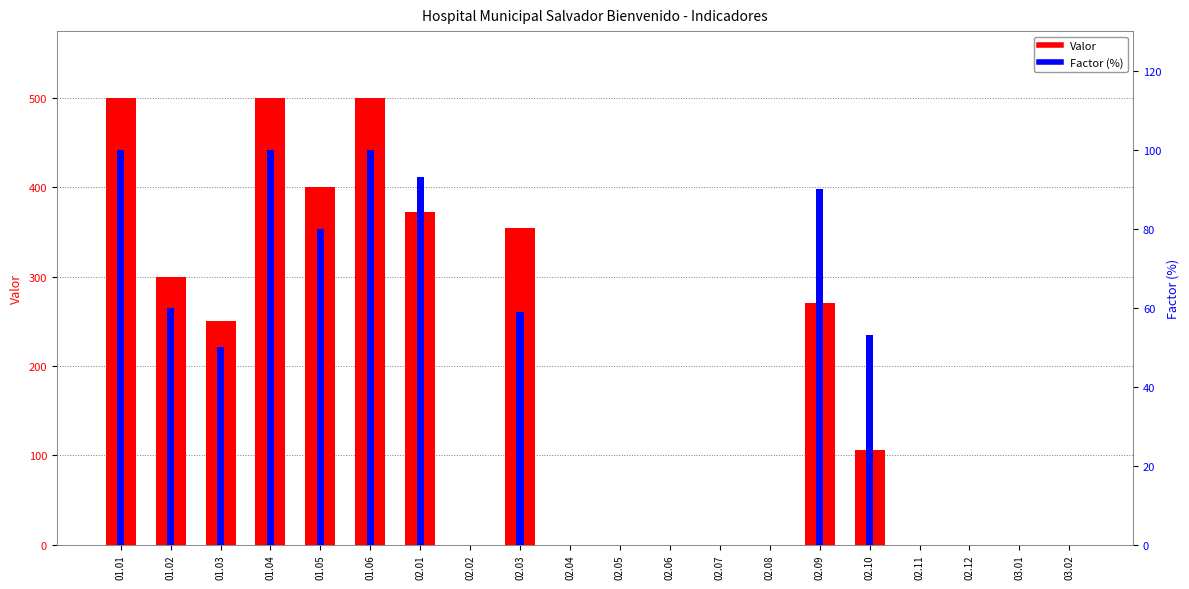

List the series in order of their peak value, highest first.

Valor, Factor (%)